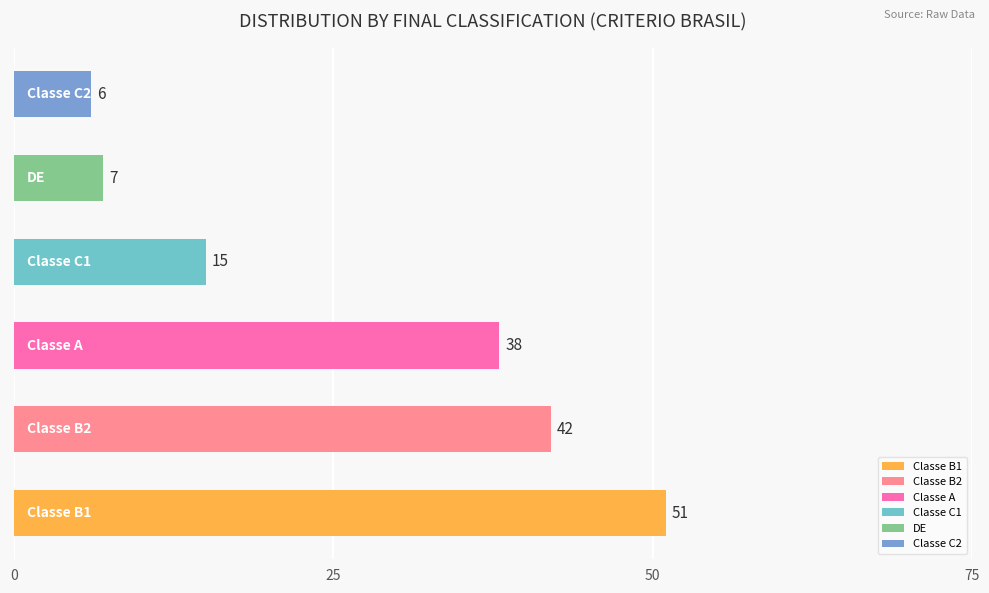

What is the minimum value shown in the chart?

6